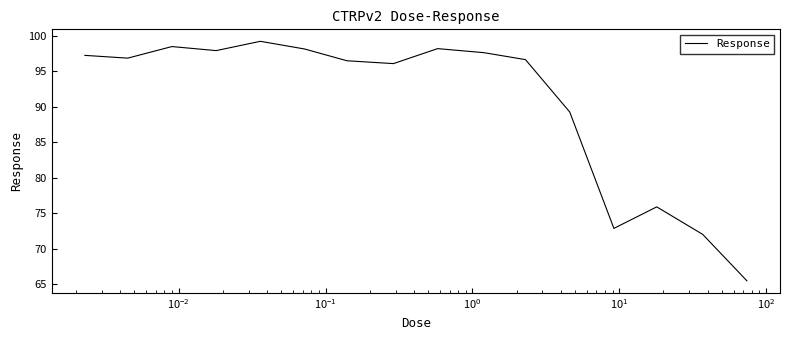

What is the smallest value displayed?

65.5